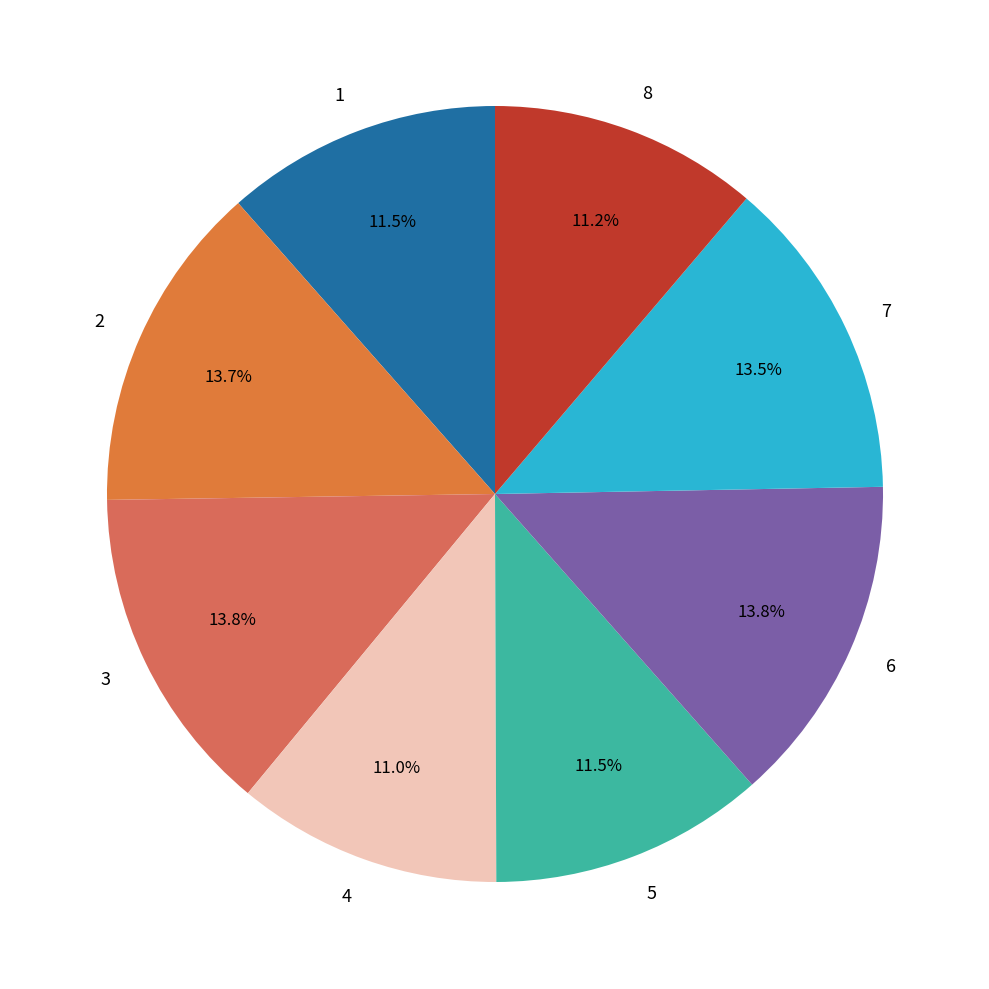

Which has a higher value, 7 or 4?

7